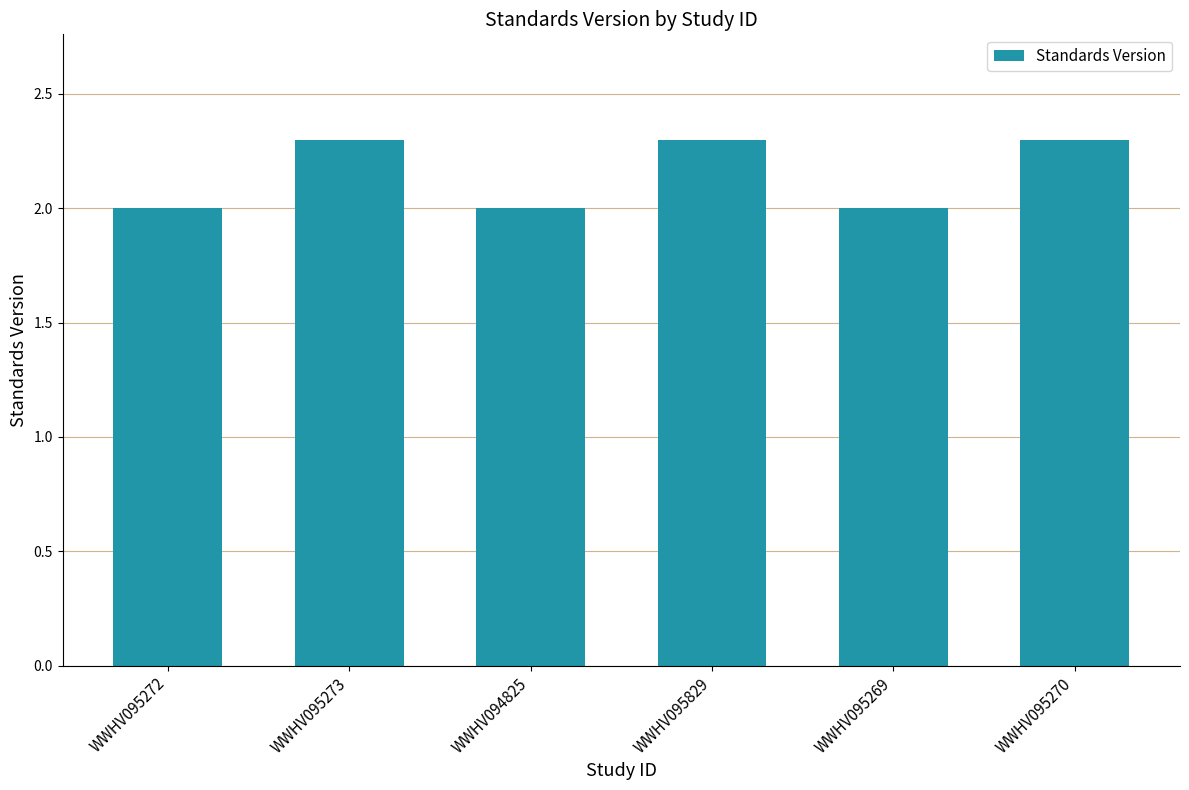

Is it true that the value at WWHV095270 is 4.0?

False